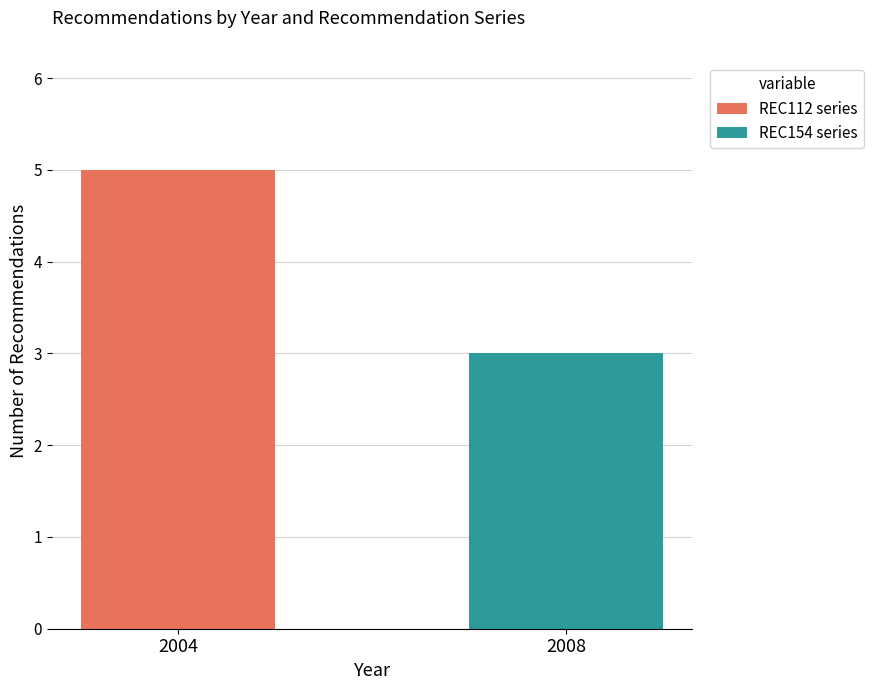

True or false: REC112 series has a value of 5 at 2004.

True